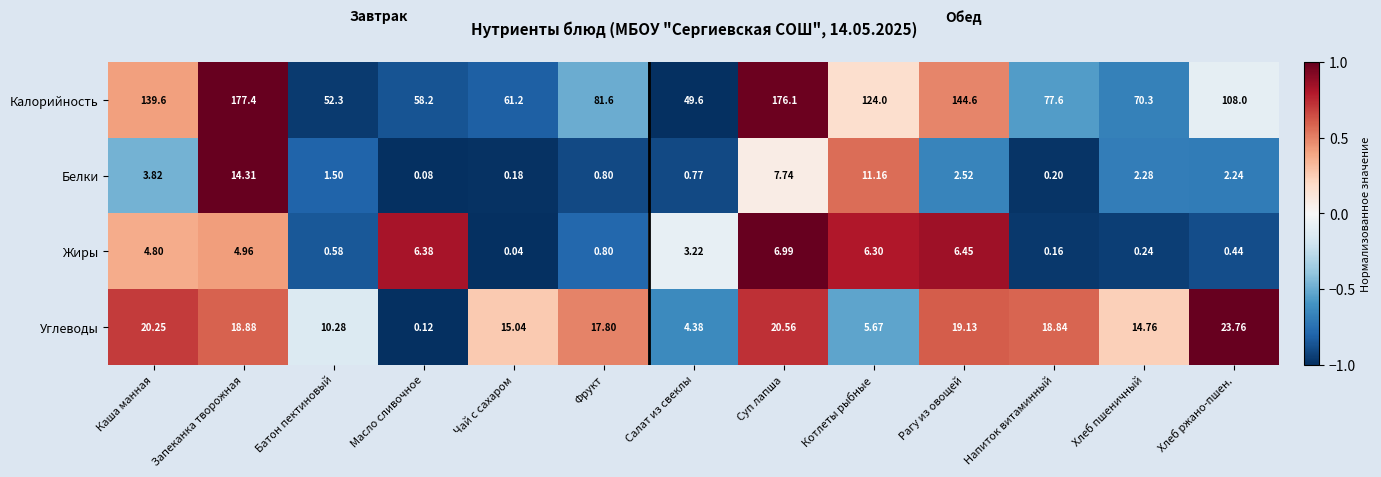

Which category has the highest value across all series?

Запеканка творожная